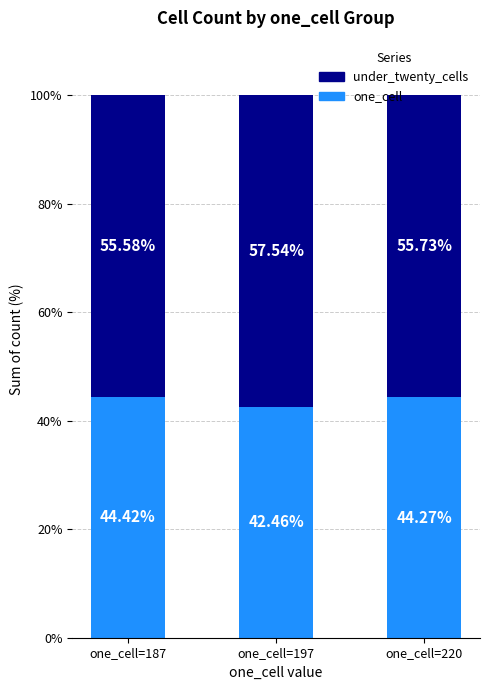

List the labels in order of one_cell value, largest first.

one_cell=187, one_cell=220, one_cell=197